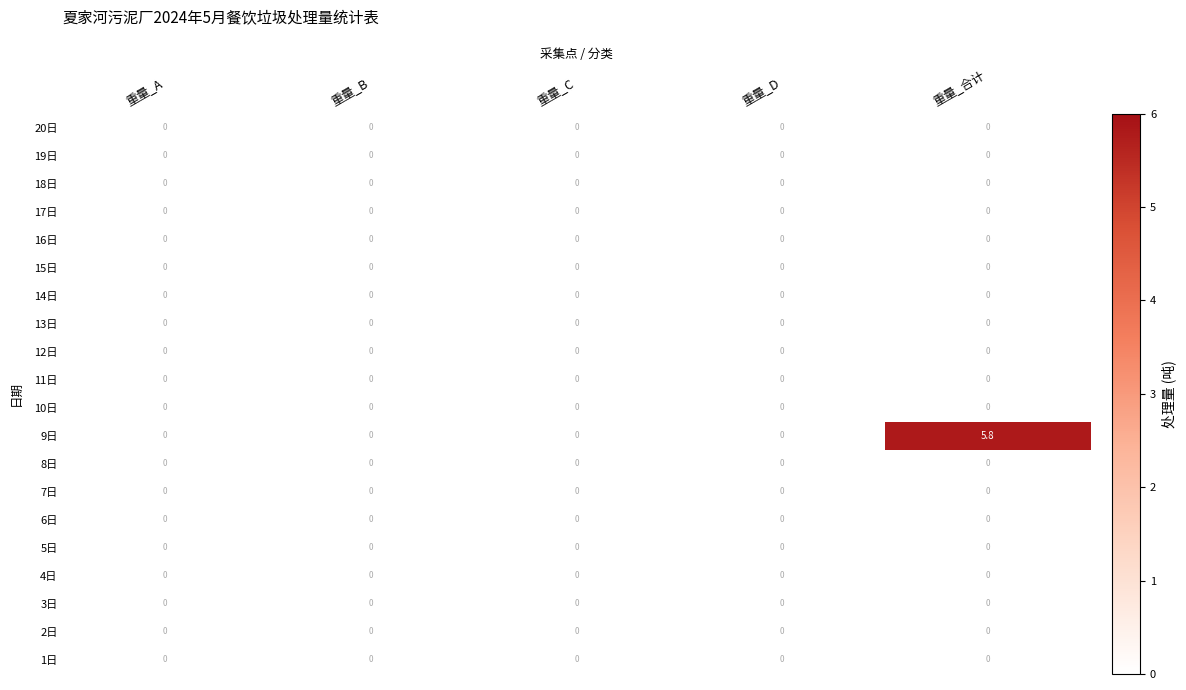

Which series has the largest total across all categories?

9日